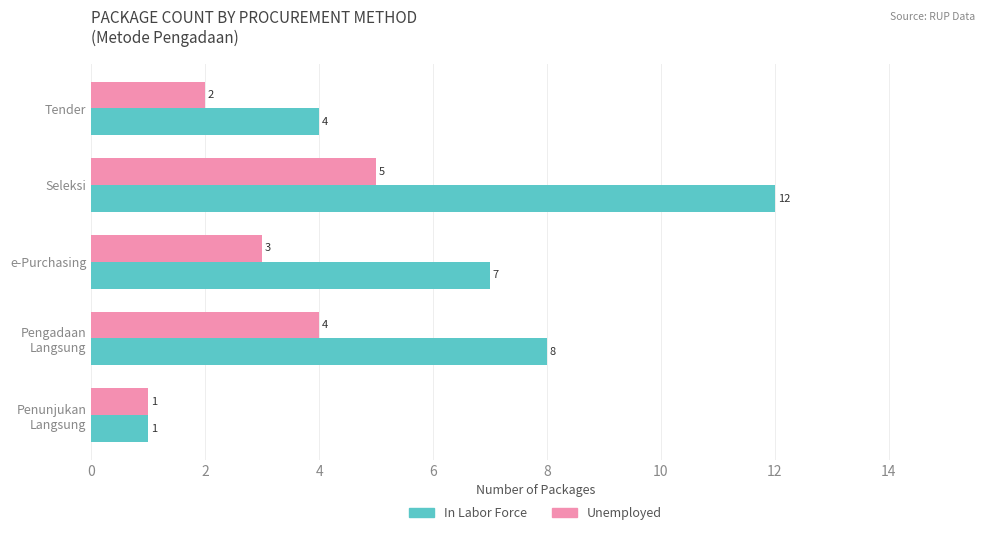

How many data points does each series have?

5